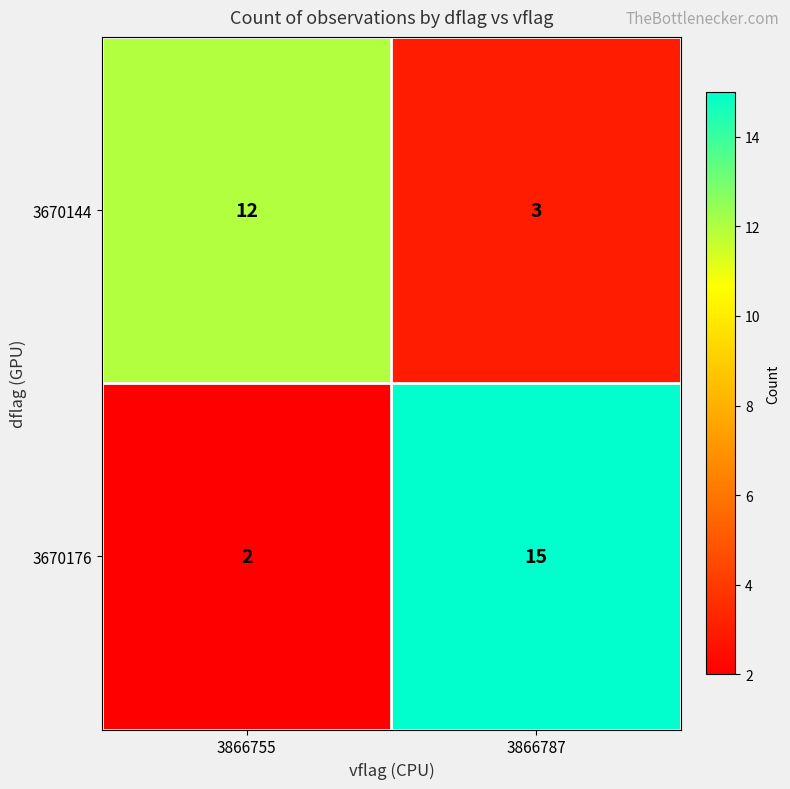

The 3670176 series shows 2 at 3866755. True or false?

True